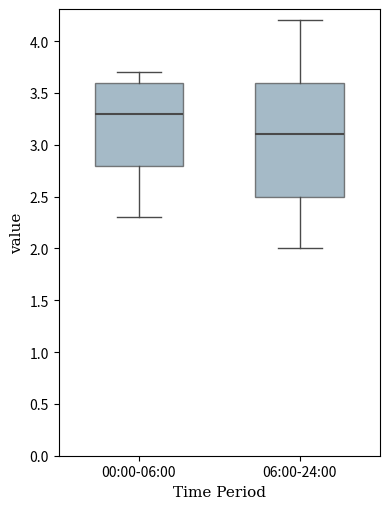

Which box has the lowest median line?

06:00-24:00